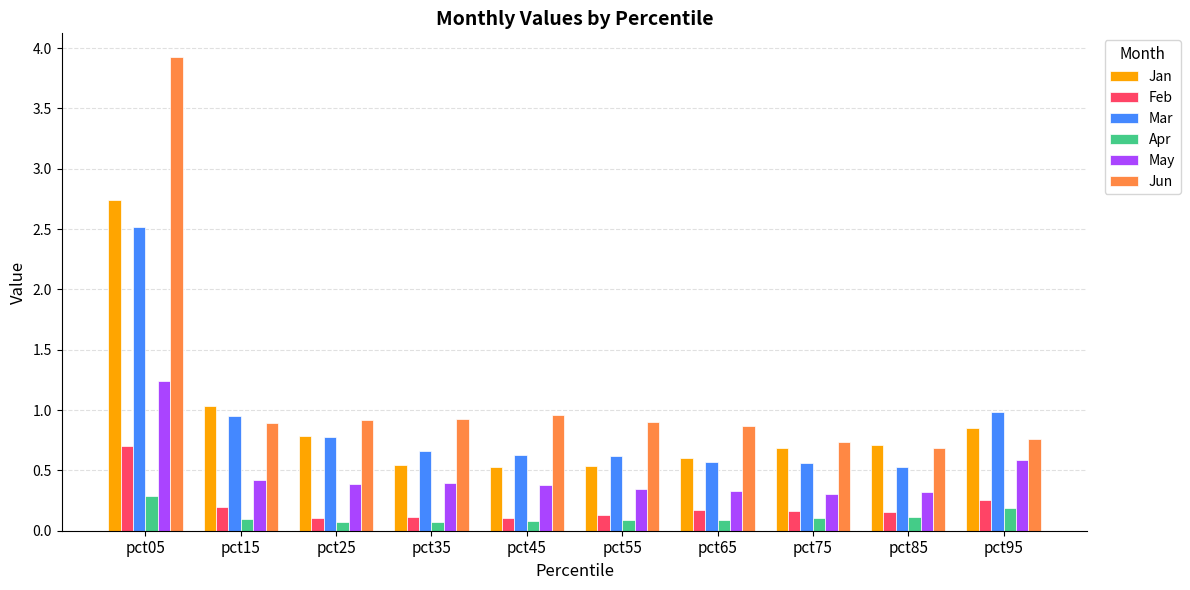

Rank the series by their maximum value, from highest to lowest.

Jun, Jan, Mar, May, Feb, Apr